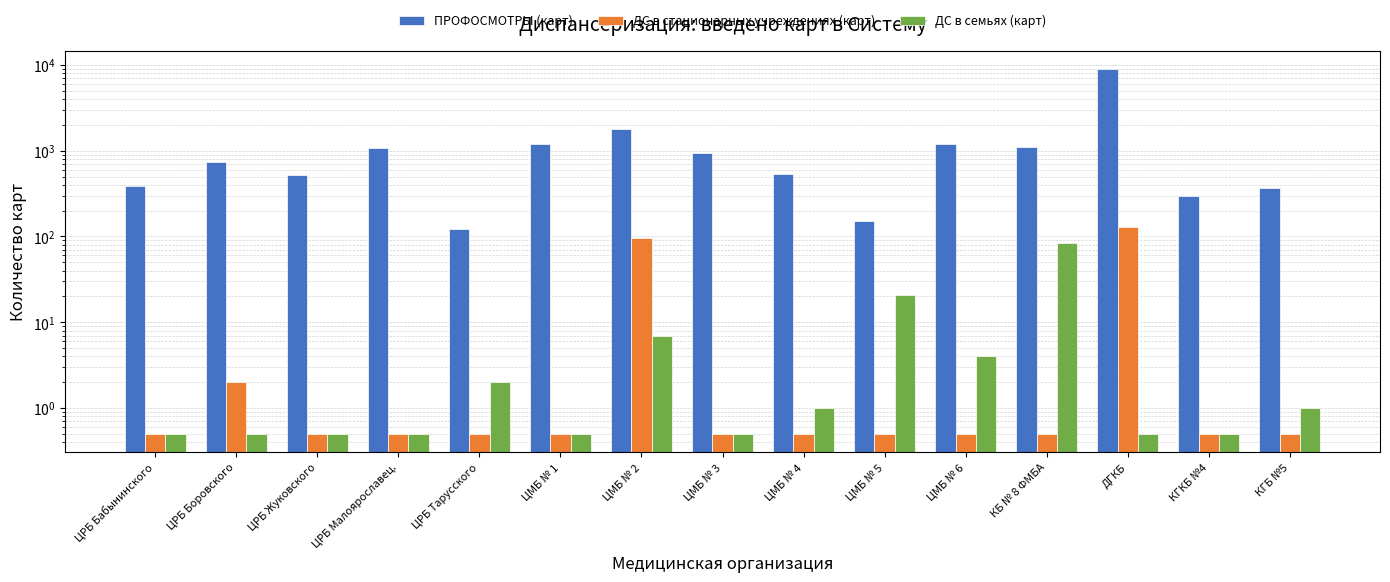

True or false: ПРОФОСМОТРЫ (карт) has a value of 15009.0 at ДГКБ.

False